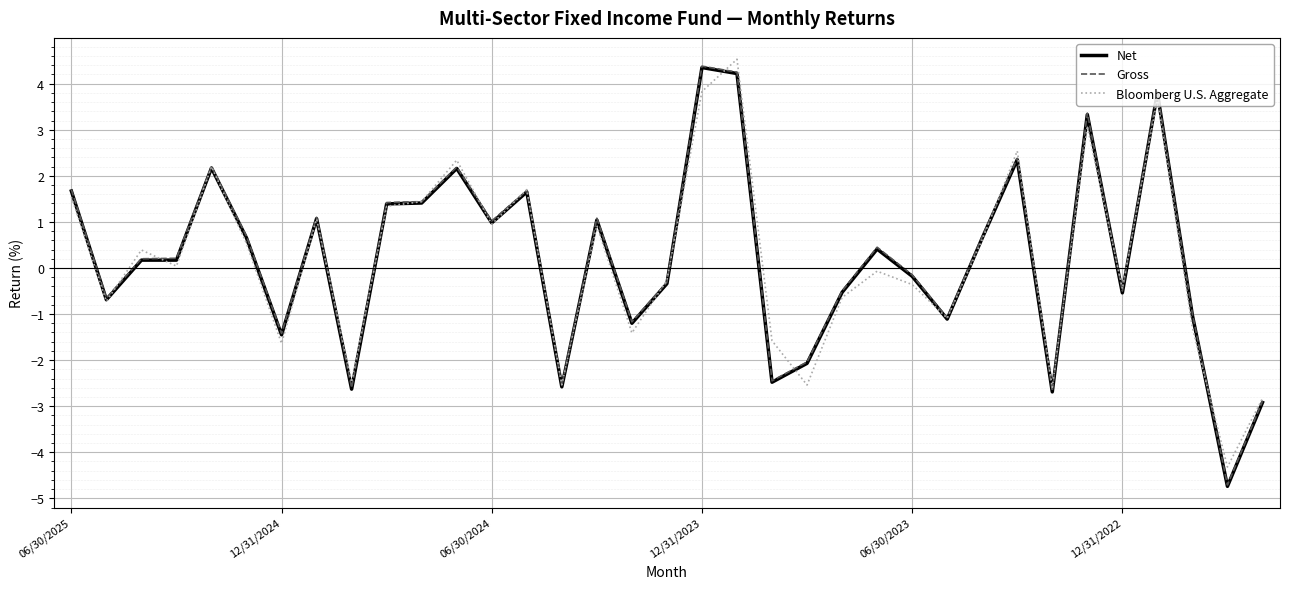

How many lines are shown in the chart?

3